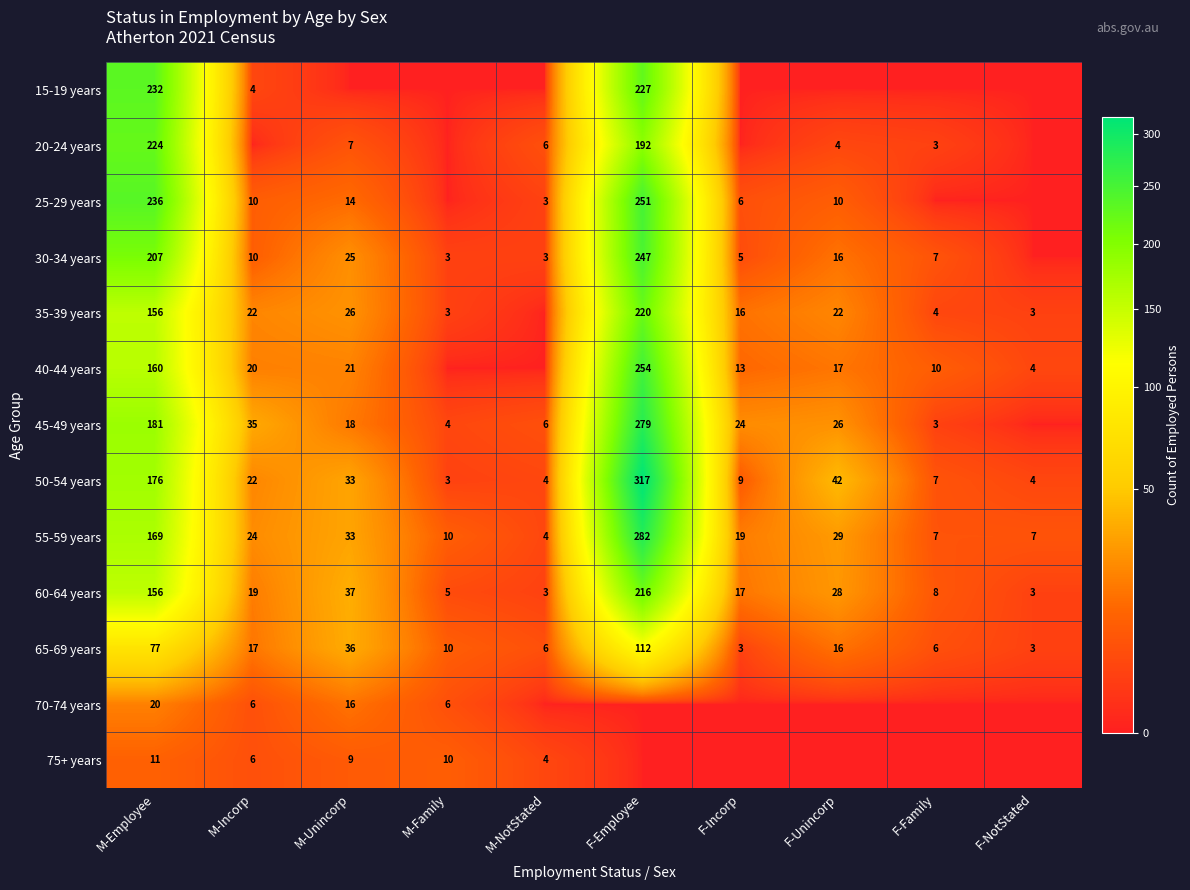

What is the maximum value shown in the chart?

317